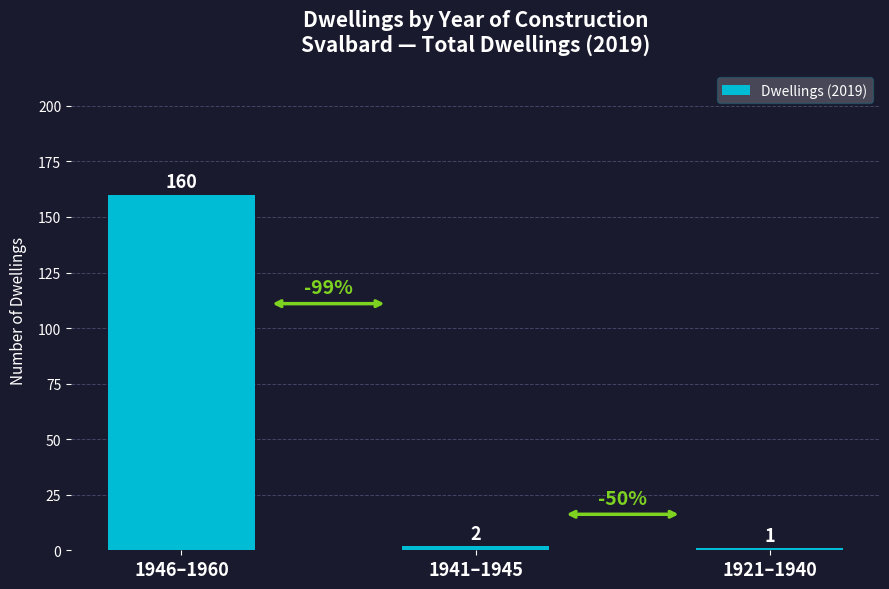

Reading right to left, transcribe all the data shown in this chart.

1	2	160